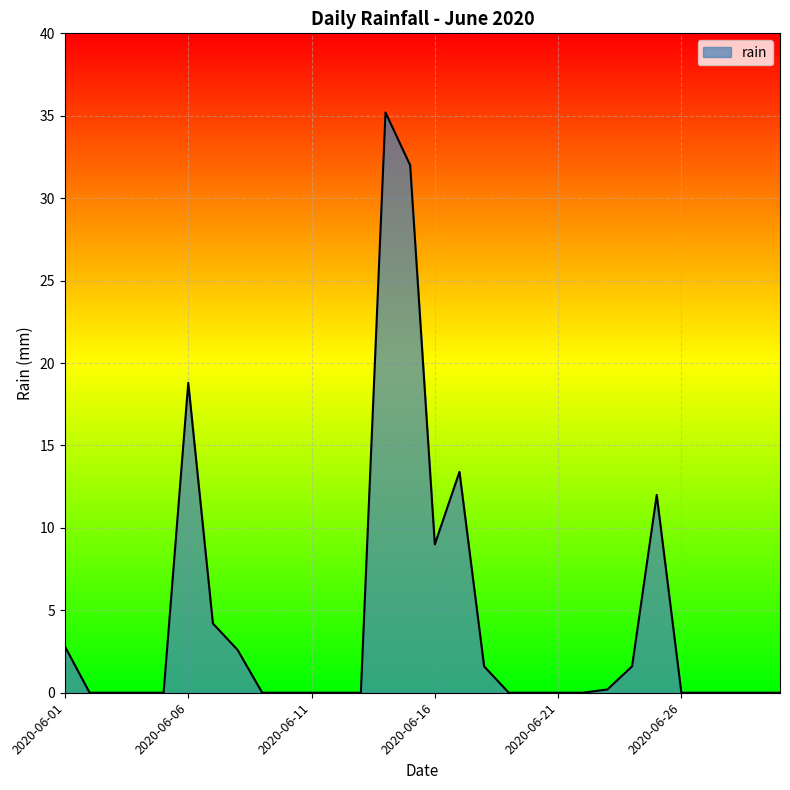

What is the difference between the maximum and minimum values?

35.2